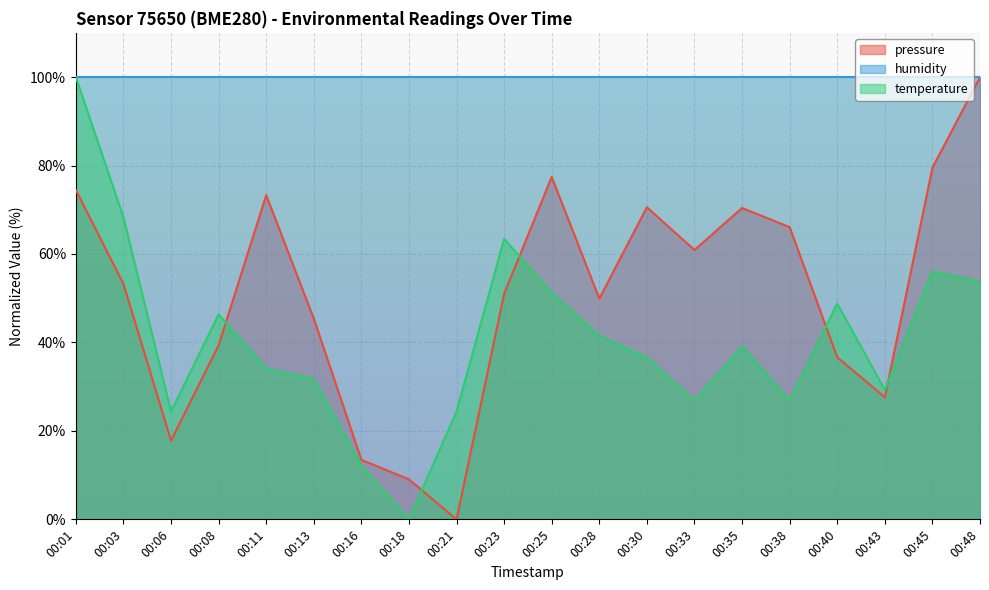

In temperature, how many points are lower than both neighbors (excluding endpoints)?

5